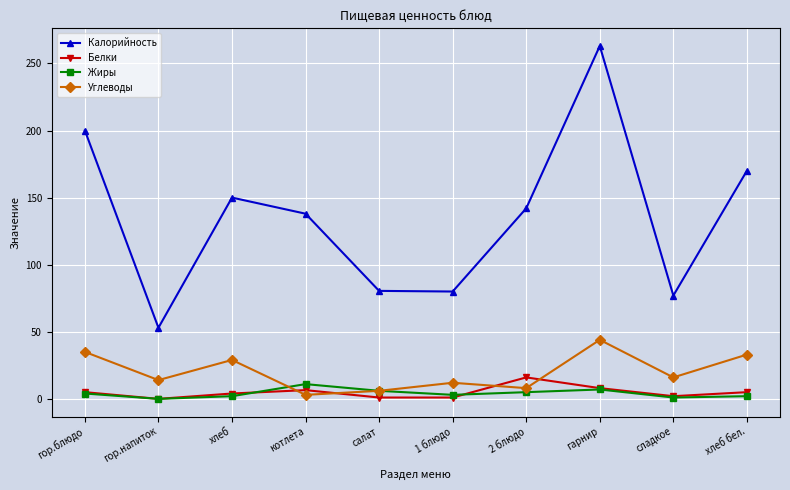

At which label does Калорийность reach its minimum?

гор.напиток